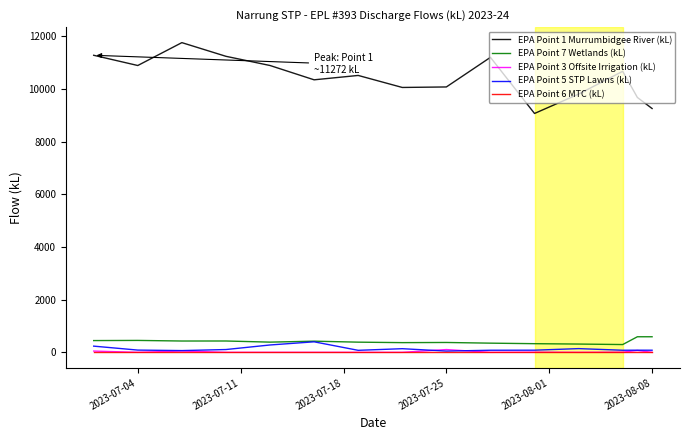

Which series has the largest total across all categories?

EPA Point 1 Murrumbidgee River (kL)